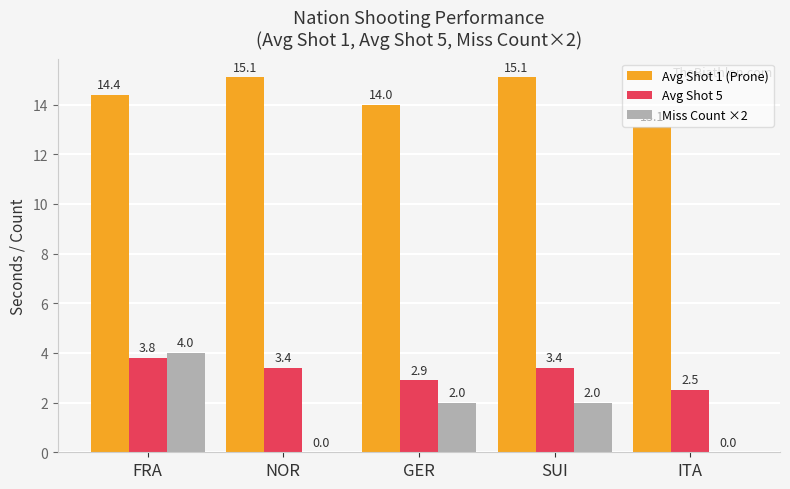

What is the total value across all series at GER?

18.9